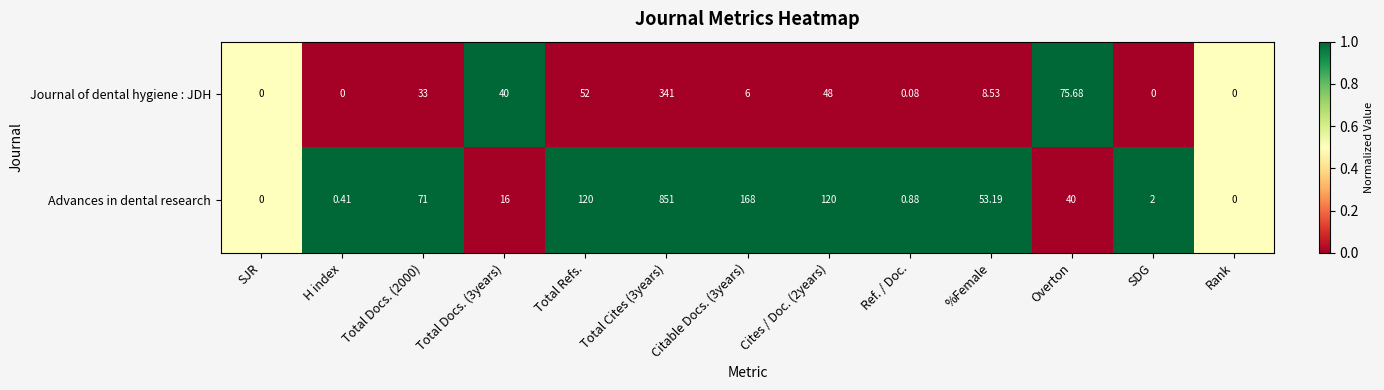

Rank the series at H index from lowest to highest value.

Journal of dental hygiene : JDH, Advances in dental research